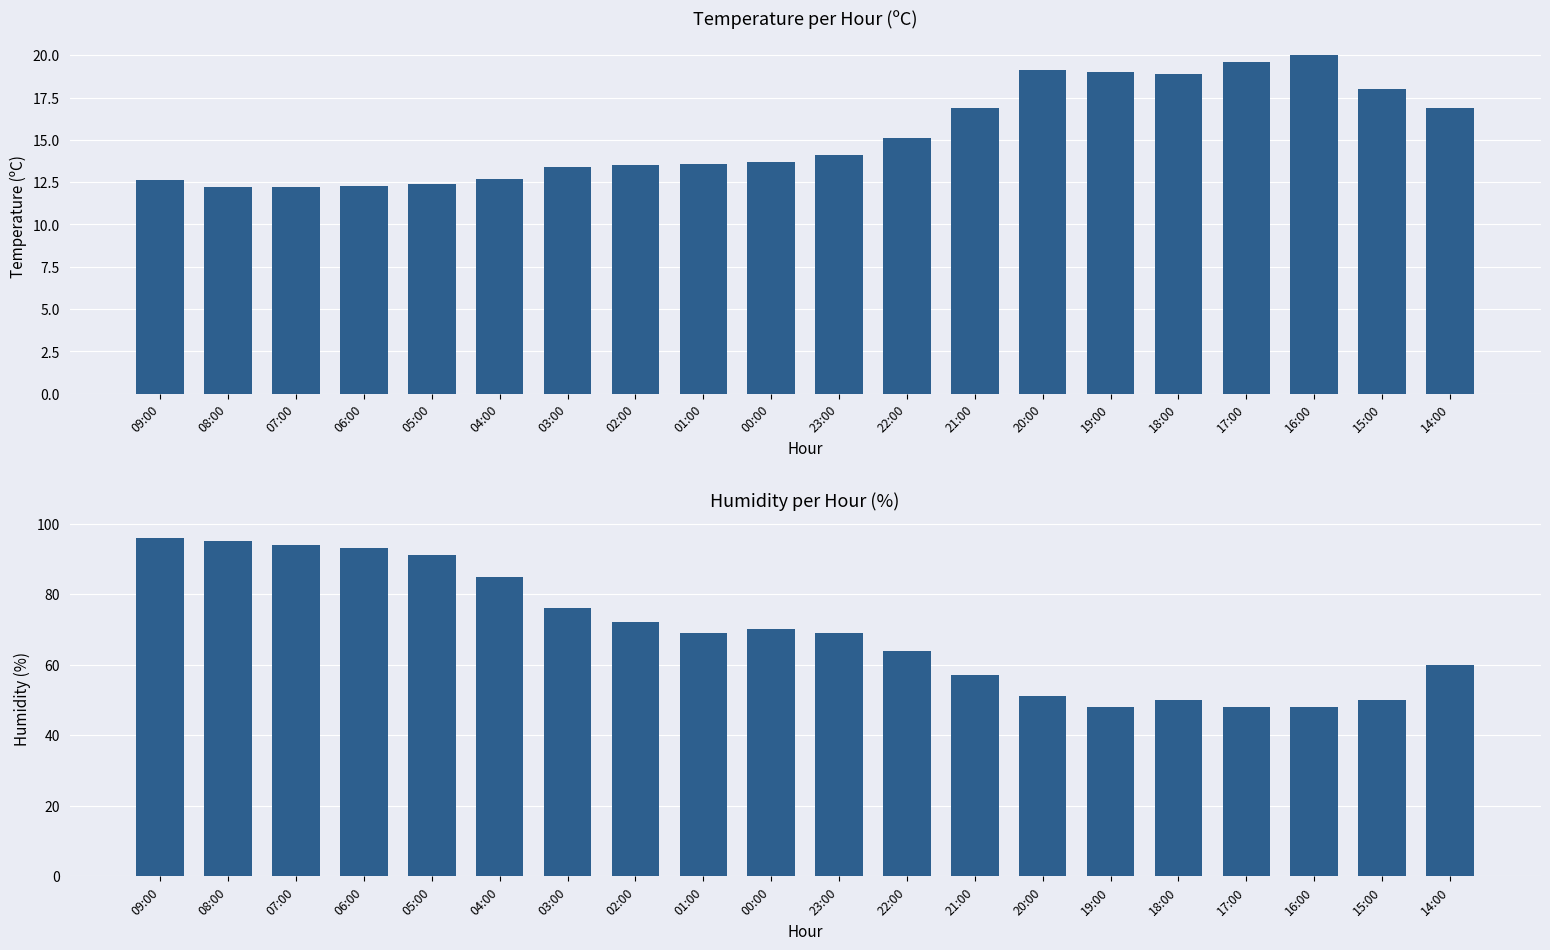

What is the label of the 11th bar from the left?

23:00